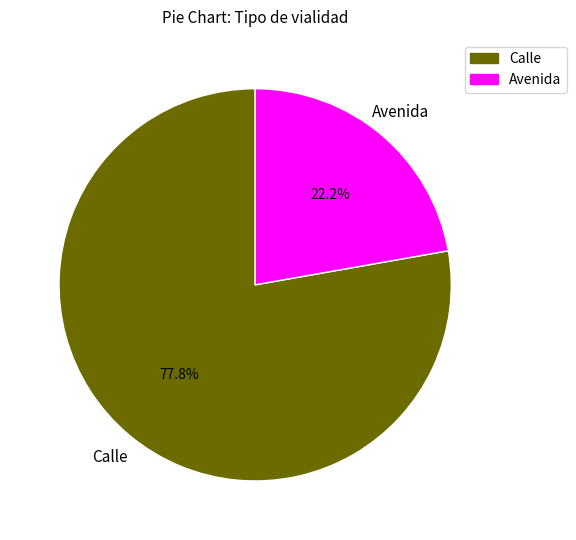

Which has a higher value, Calle or Avenida?

Calle